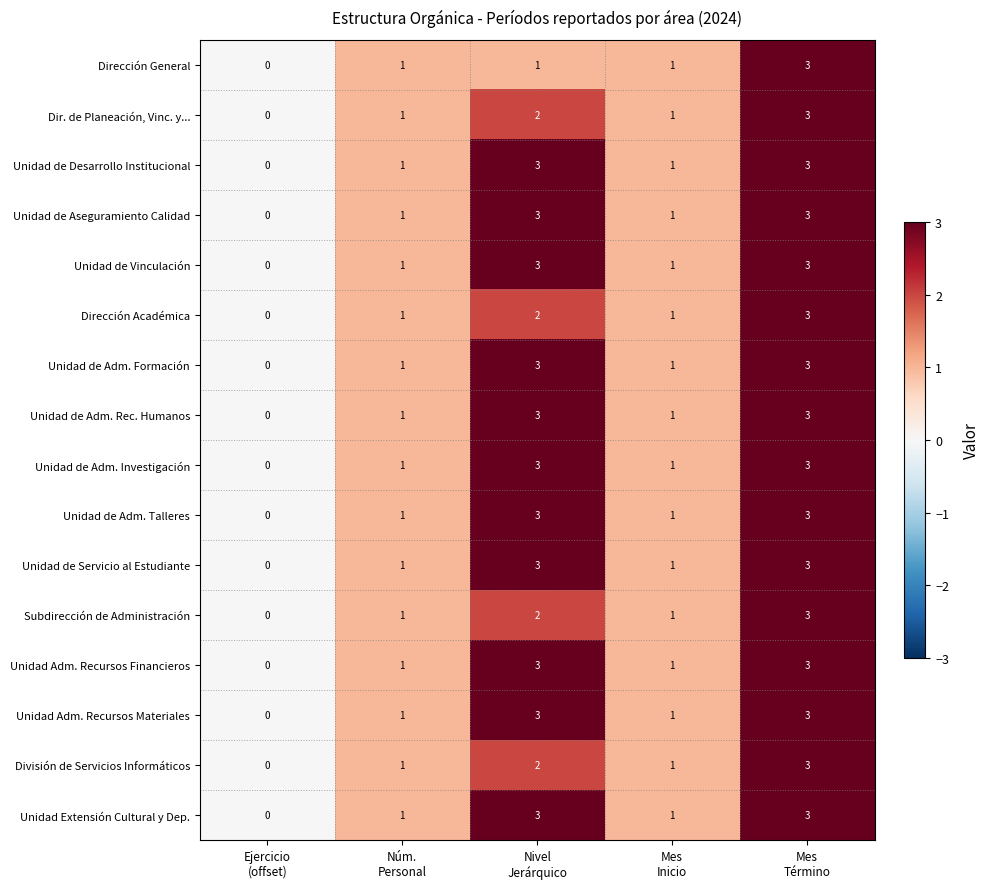

Count the Unidad de Adm. Formación values in the range 1 to 3.

4